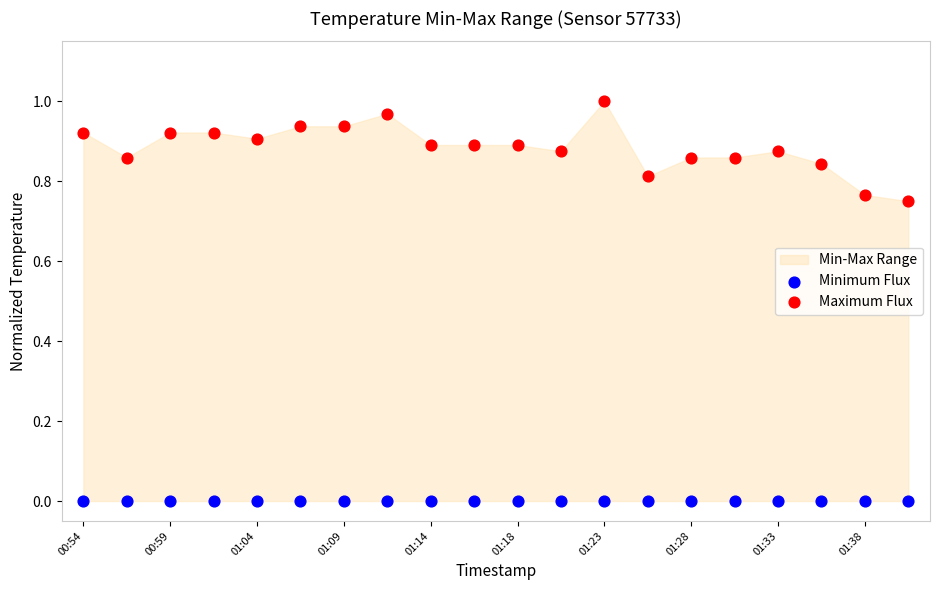

Which series contains the highest Y value?

Maximum Flux